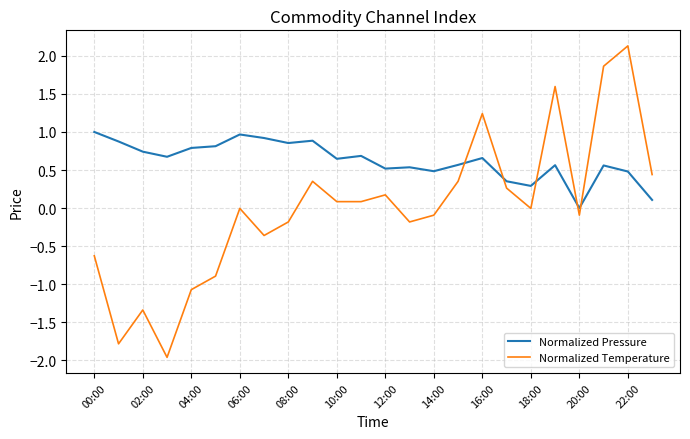

What is the maximum value for Normalized Pressure?

1.0